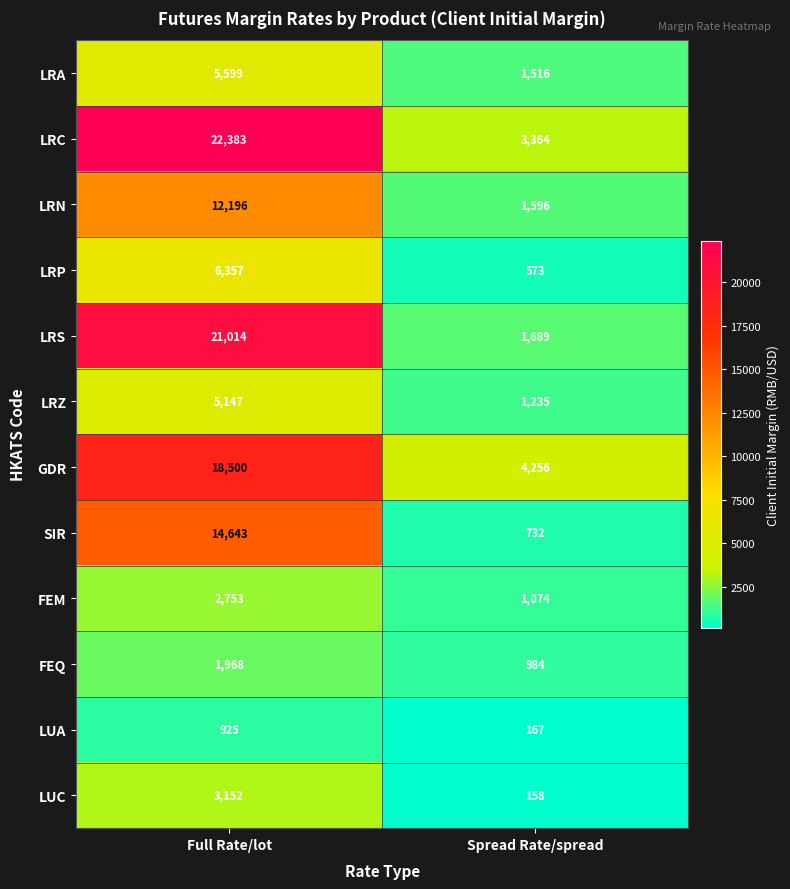

The FEM series shows 406 at Spread Rate/spread. True or false?

False